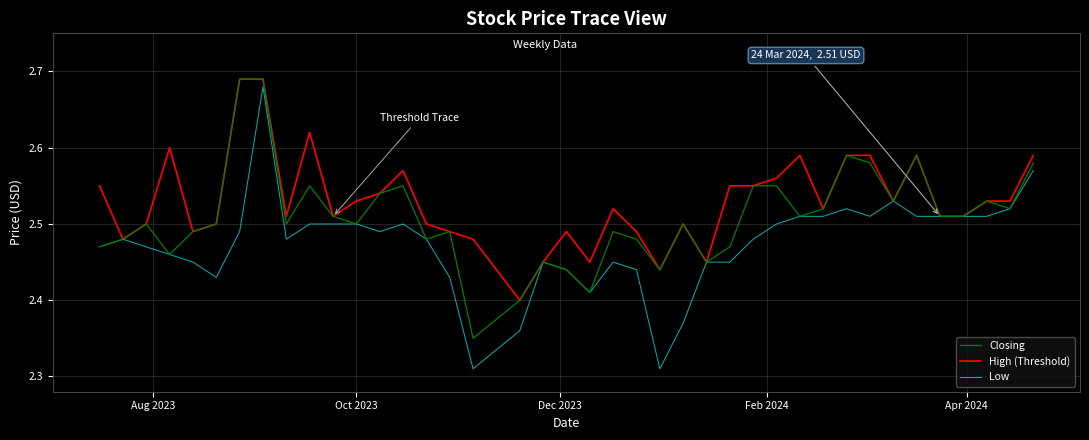

Which series has the largest range (max minus min)?

Low